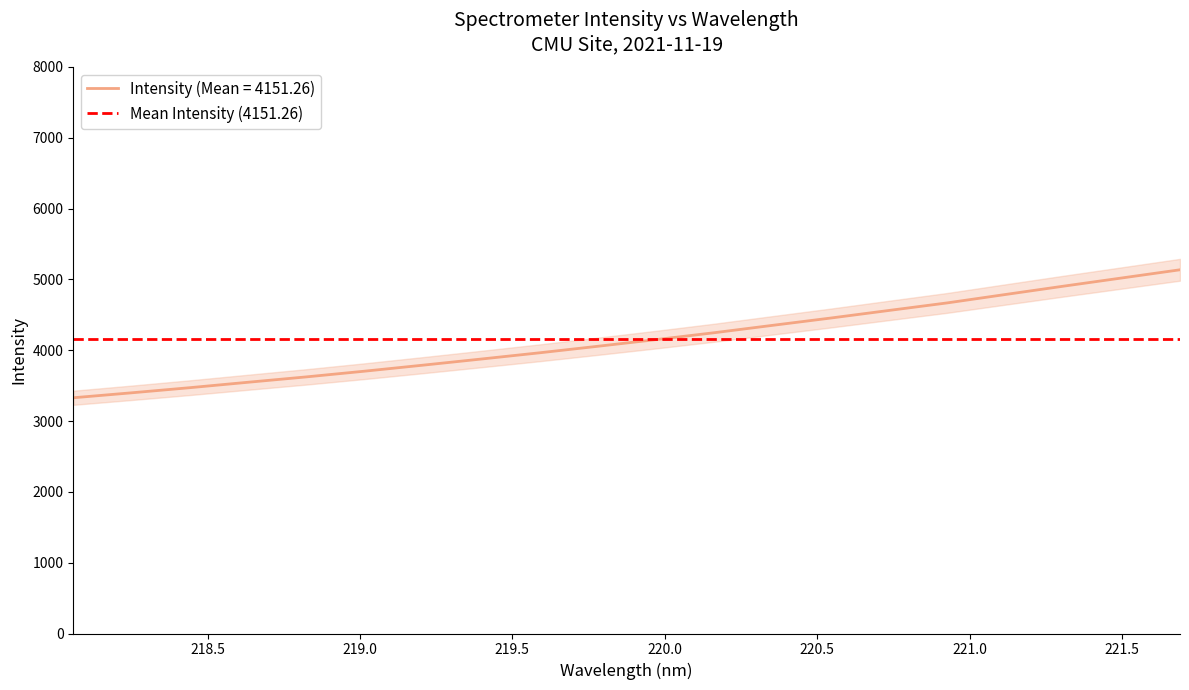

What is the change in value from 218.6332 to 218.8244?

+75.7